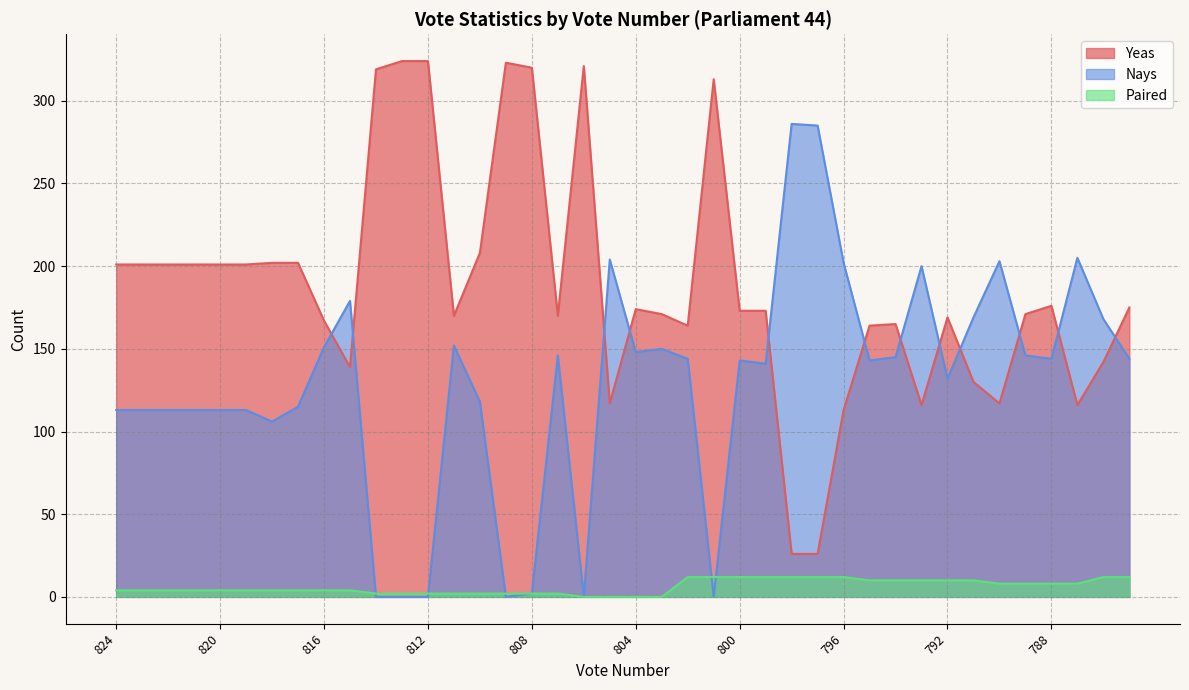

What is the value of the Paired point at the 29th from the left?

12